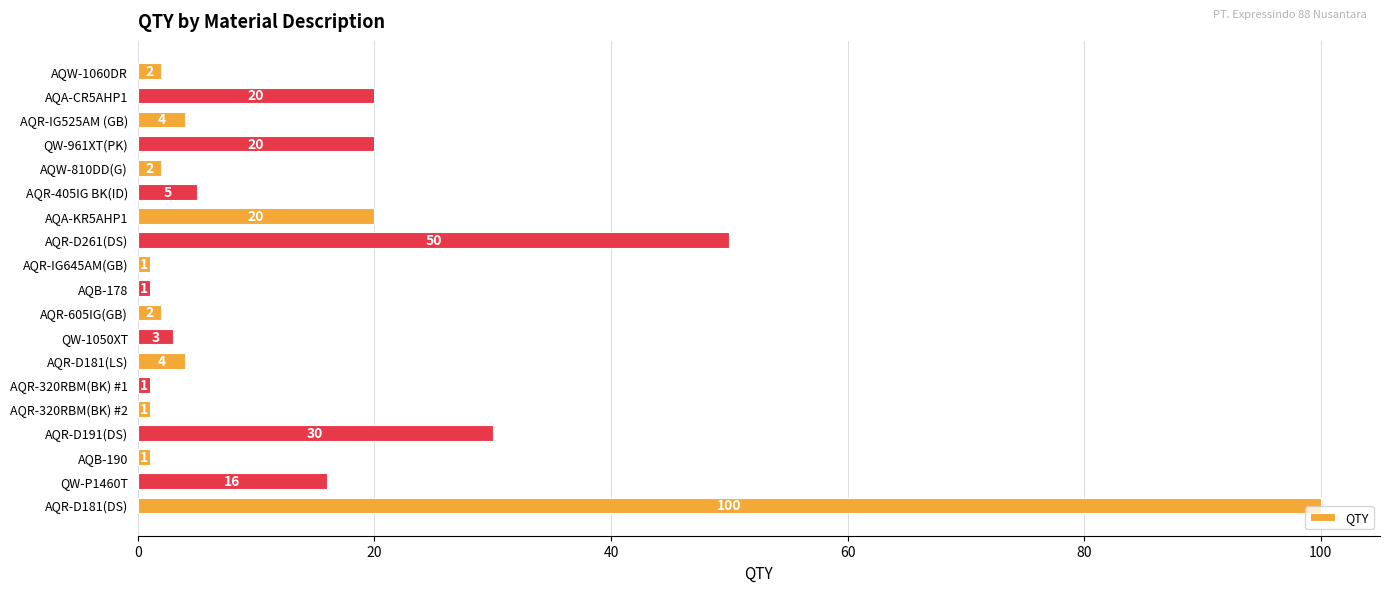

Reading top to bottom, transcribe all the data shown in this chart.

AQW-1060DR=2	AQA-CR5AHP1=20	AQR-IG525AM (GB)=4	QW-961XT(PK)=20	AQW-810DD(G)=2	AQR-405IG BK(ID)=5	AQA-KR5AHP1=20	AQR-D261(DS)=50	AQR-IG645AM(GB)=1	AQB-178=1	AQR-605IG(GB)=2	QW-1050XT=3	AQR-D181(LS)=4	AQR-320RBM(BK) #1=1	AQR-320RBM(BK) #2=1	AQR-D191(DS)=30	AQB-190=1	QW-P1460T=16	AQR-D181(DS)=100